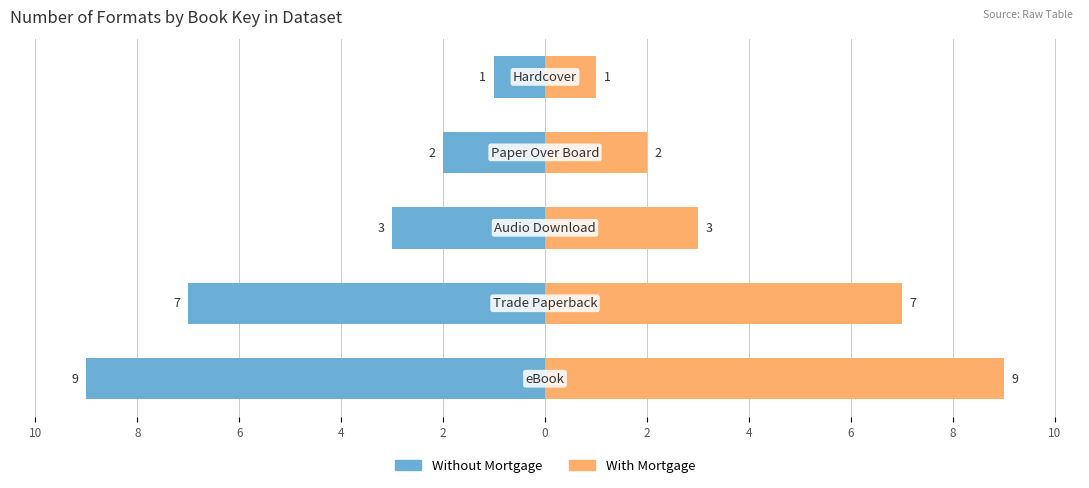

Are the bars grouped side by side (vs. stacked)?

Yes